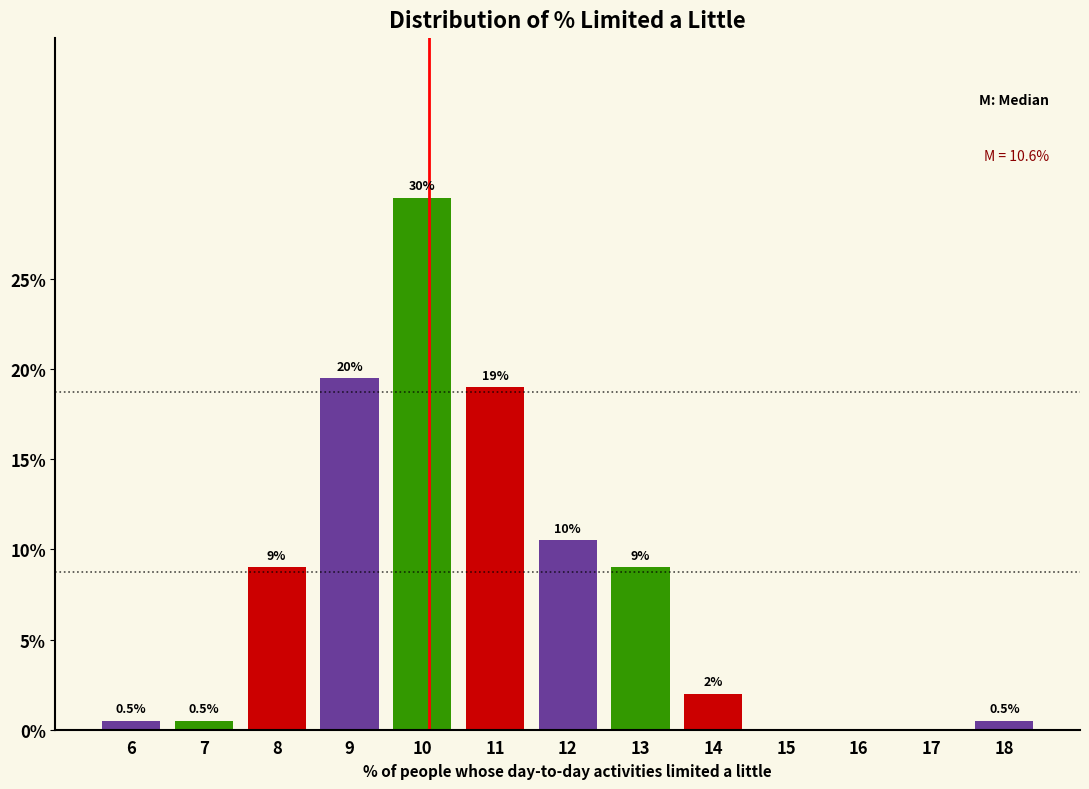

Reading right to left, transcribe all the data shown in this chart.

18=0.5	17=0.0	16=0.0	15=0.0	14=2.0	13=9.0	12=10.5	11=19.0	10=29.5	9=19.5	8=9.0	7=0.5	6=0.5